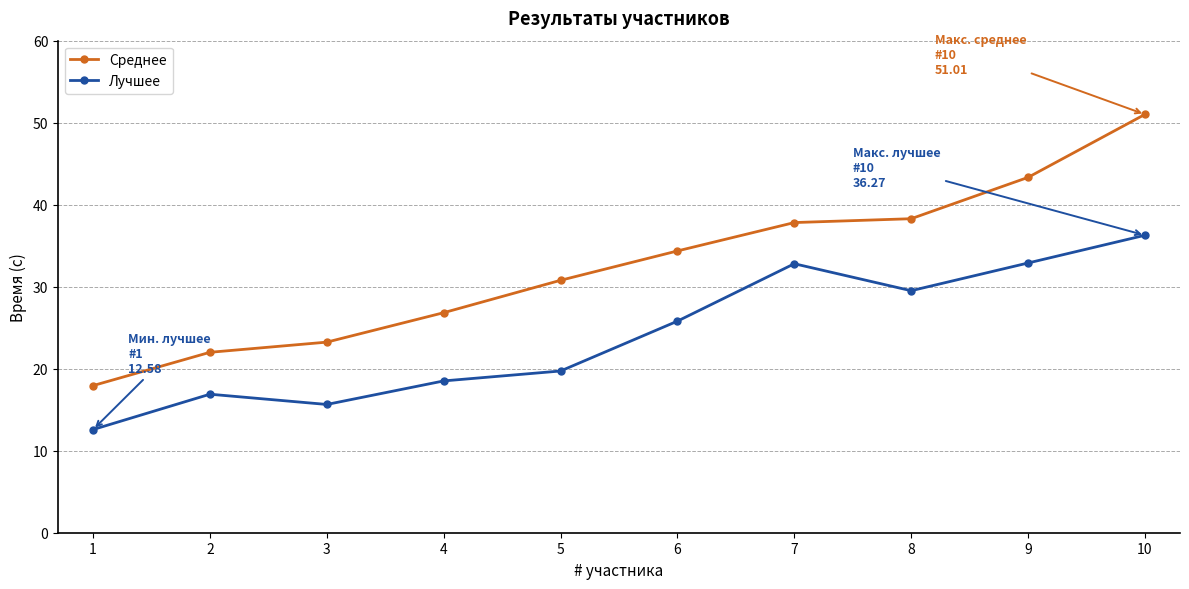

At which label does Лучшее first exceed 25?

6